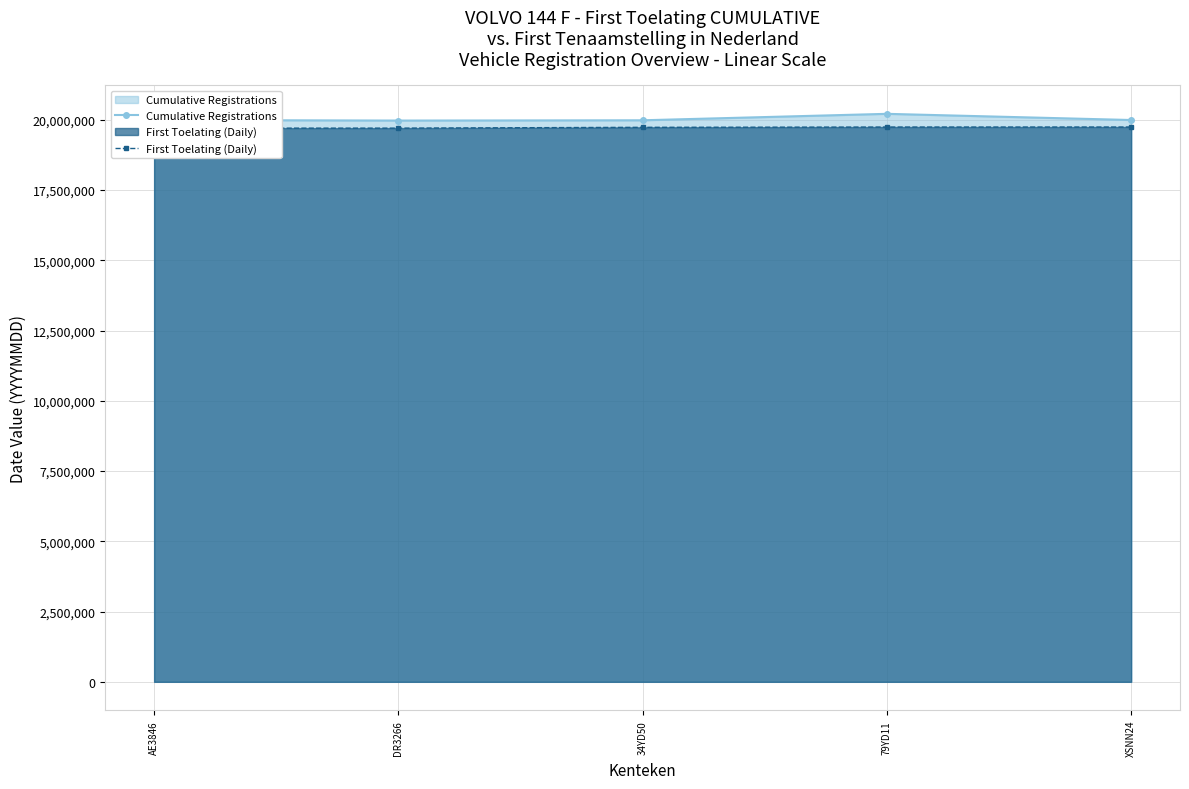

What is the spread (max minus min) of values at 79YD11?

470020